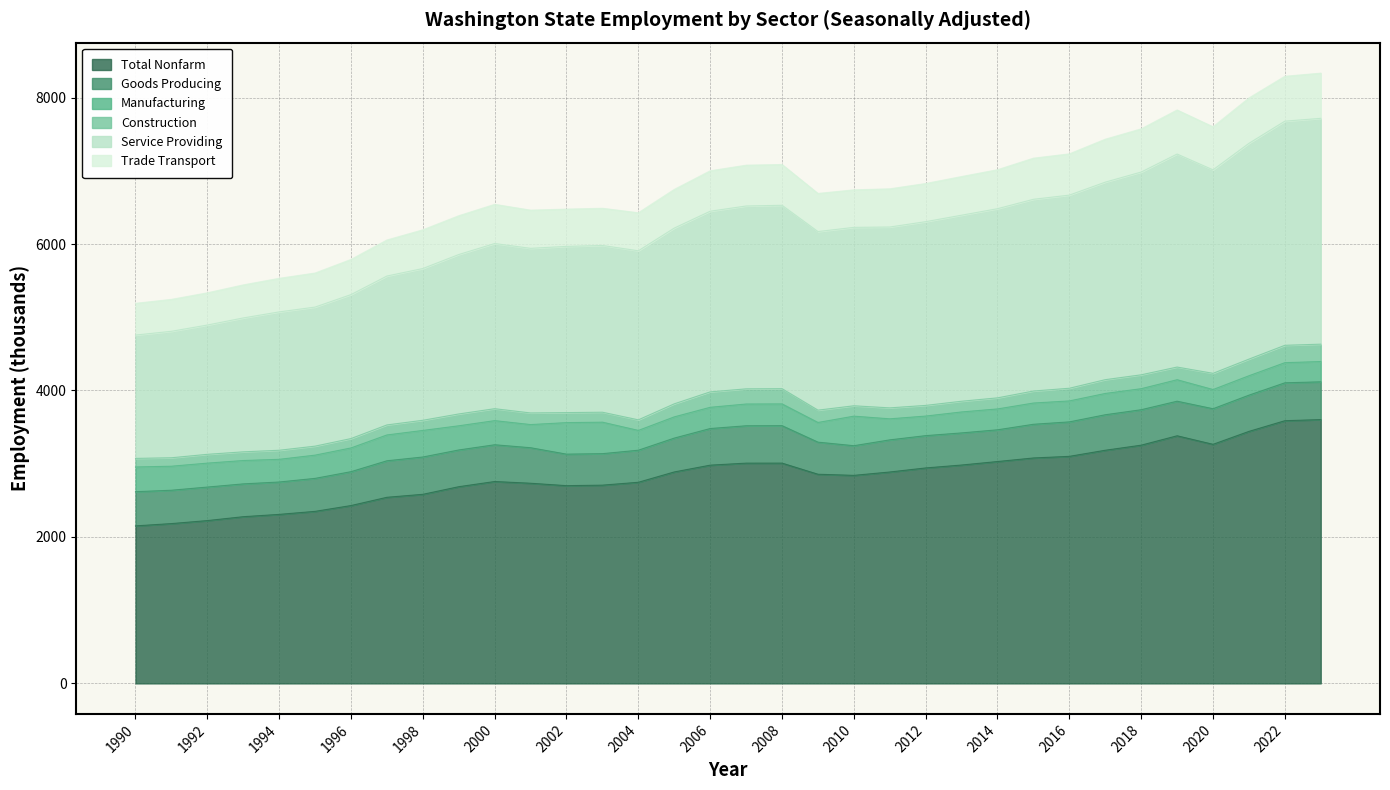

True or false: Trade Transport and Service Providing intersect in this chart.

False